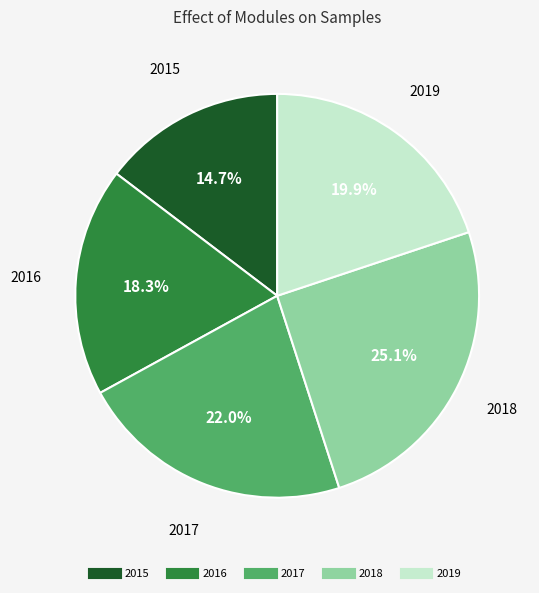

How many slices are in this pie chart?

5